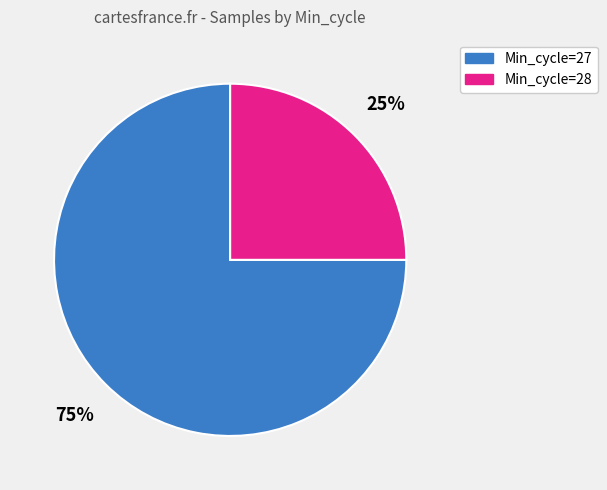

Does any single category account for the majority?

Yes